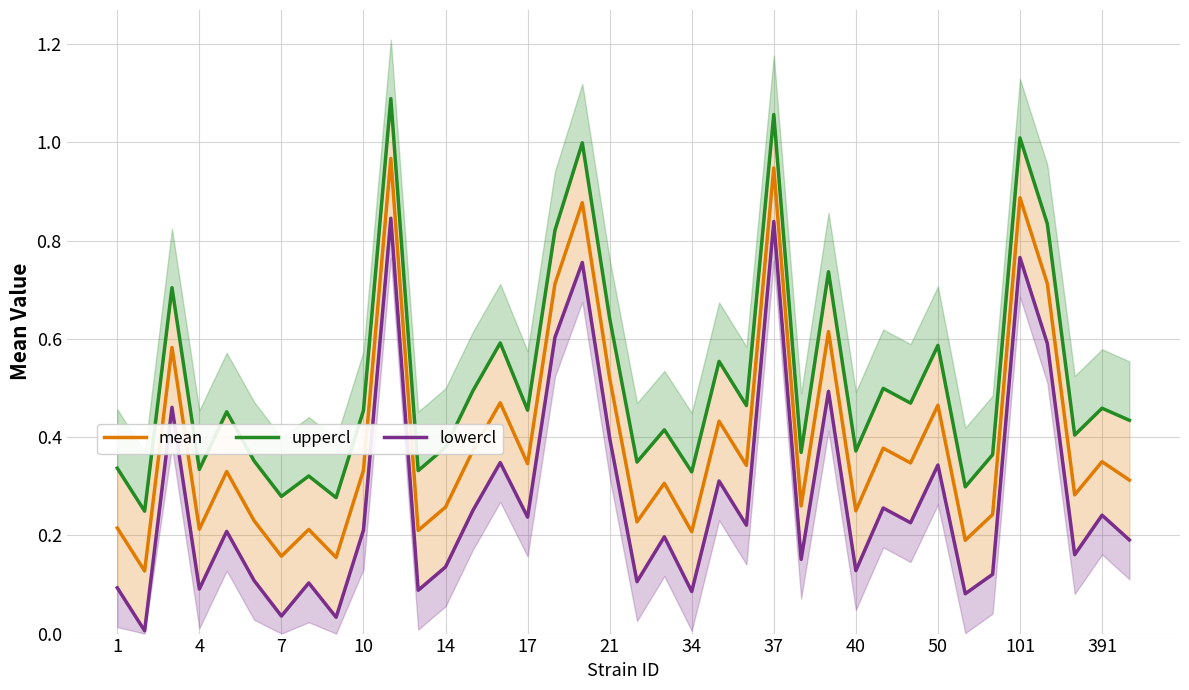

Which series has the largest total across all categories?

uppercl